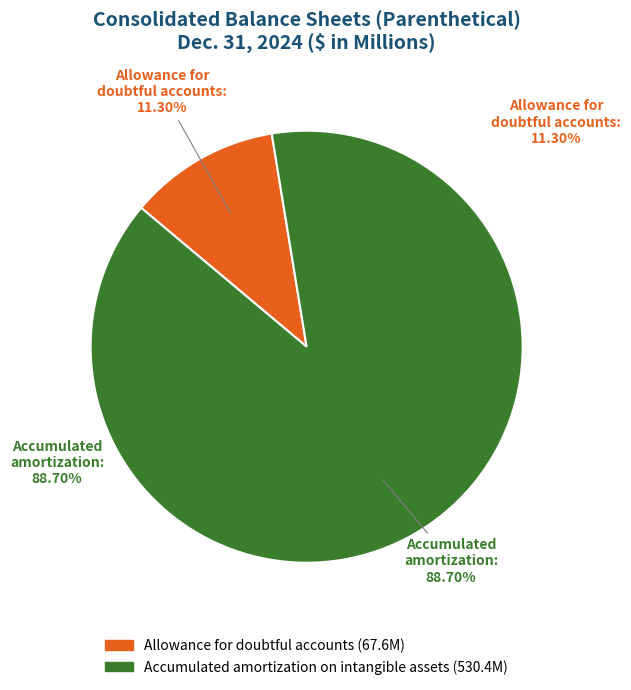

To the nearest percent, what is the combined percentage of Accumulated amortization on intangible assets and Allowance for doubtful accounts?

100%